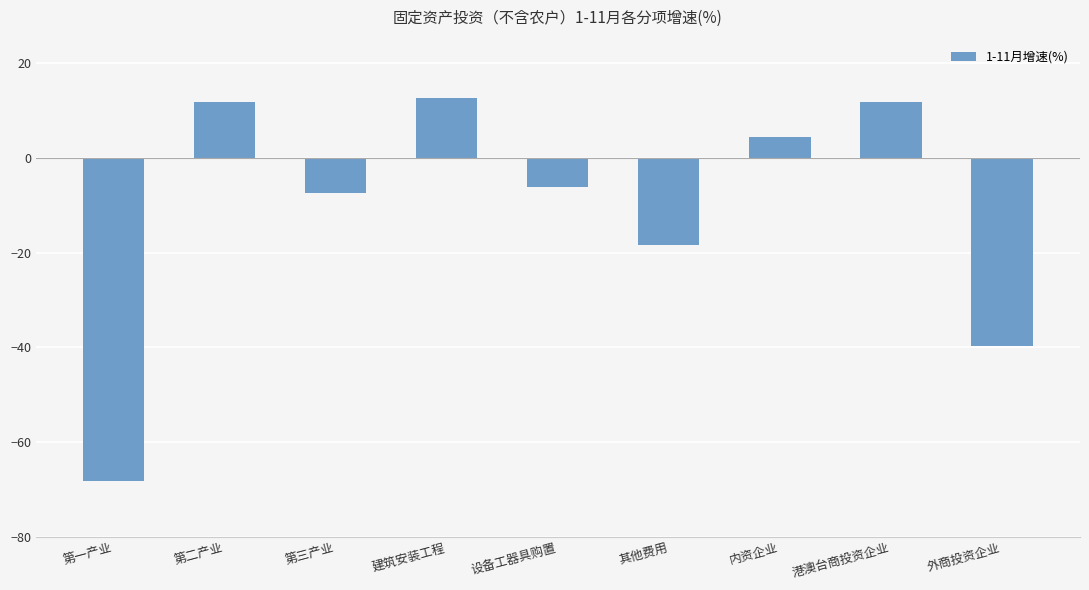

What is the average value?

-11.0